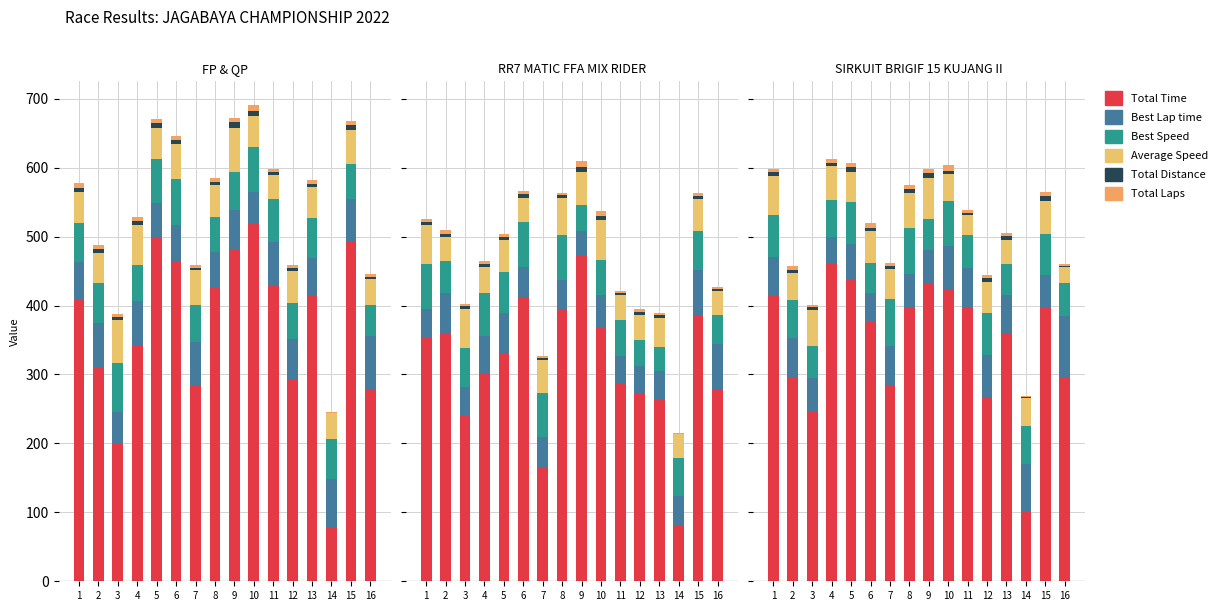

What is the total value across all series at 3?

400.6